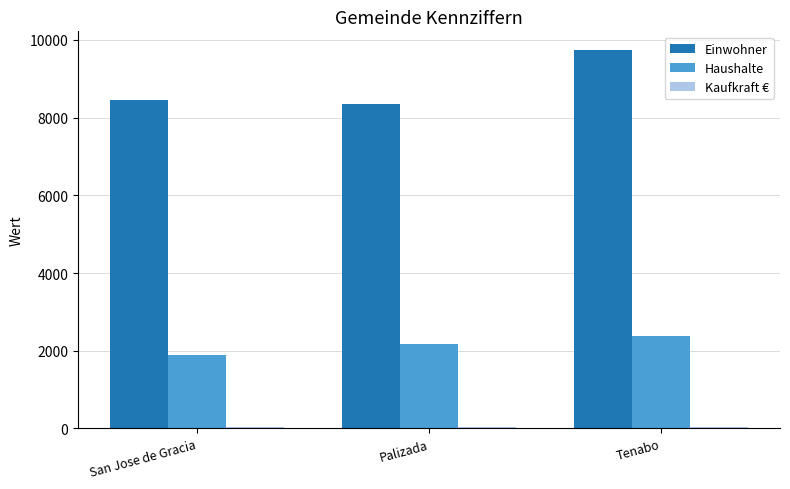

What is the highest value of the Einwohner series?

9736.0